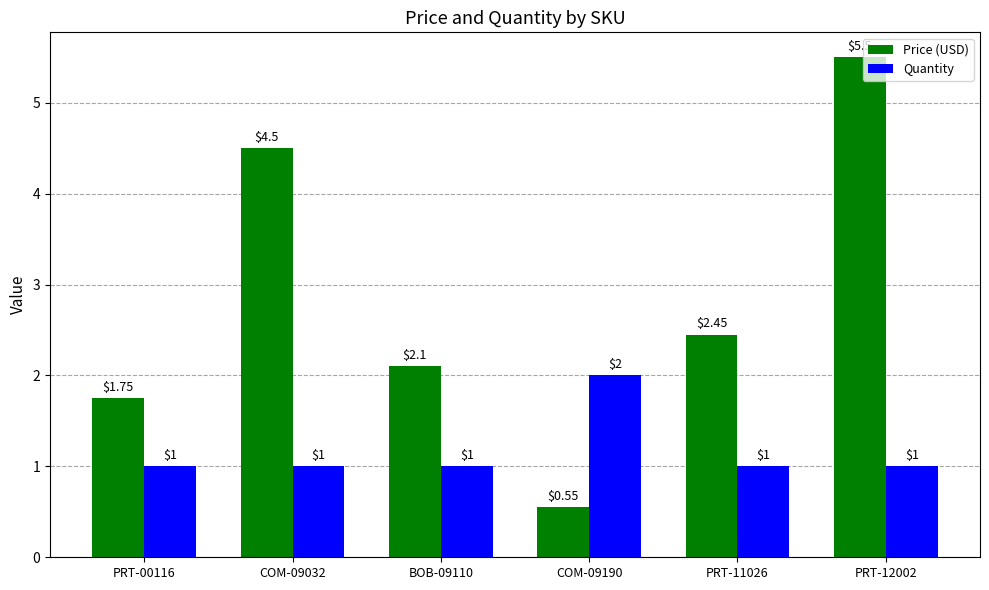

At which category is the sum across all series the highest?

PRT-12002